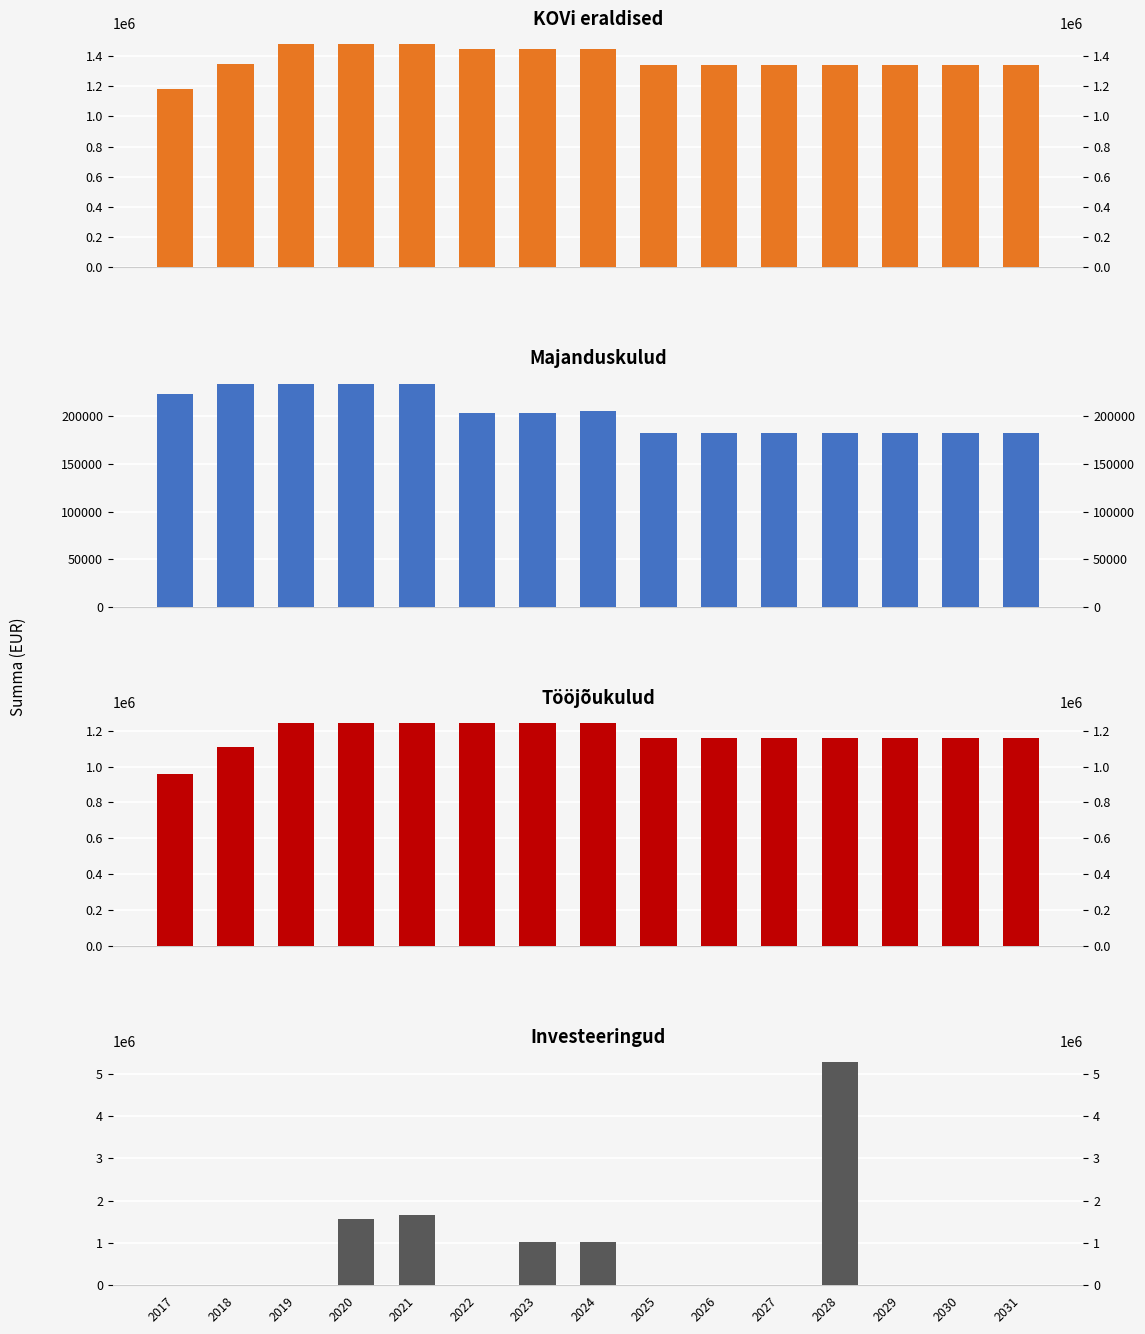

How many values in Investeeringud are above zero?

5